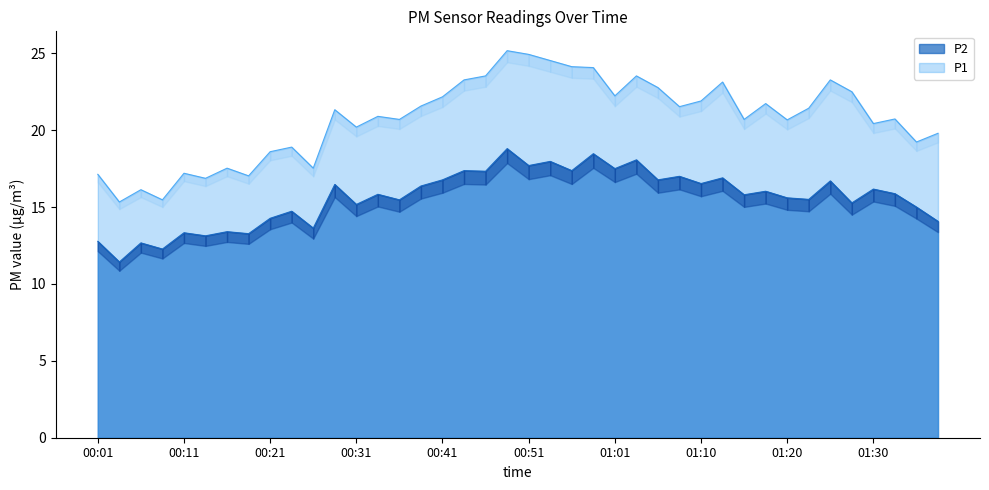

Where does the P2 series first go above 15?

00:28